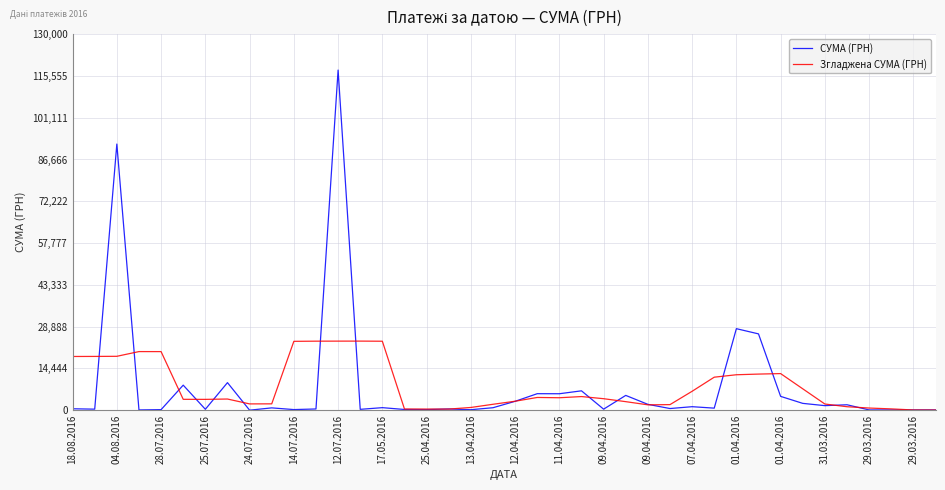

Rank the series by their maximum value, from lowest to highest.

Згладжена СУМА (ГРН), СУМА (ГРН)